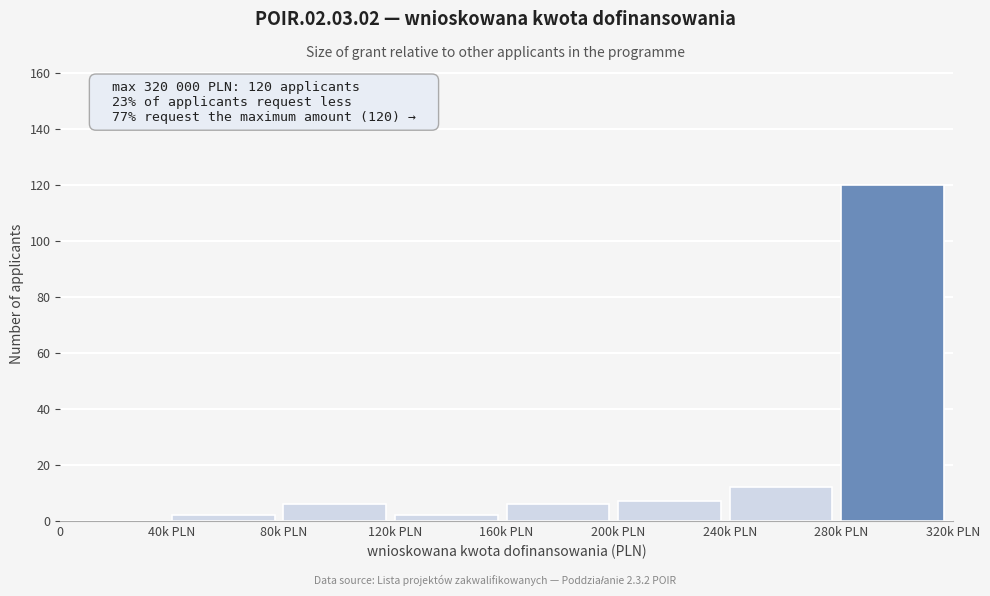

Reading left to right, list all the values displayed in this chart.

0=0	40k PLN=2	80k PLN=6	120k PLN=2	160k PLN=6	200k PLN=7	240k PLN=12	280k PLN=120